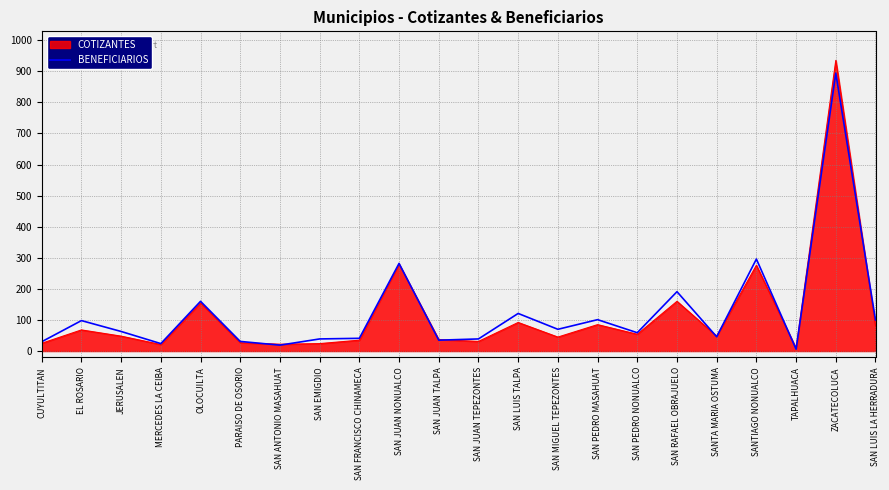

Count the number of data series in this chart.

2